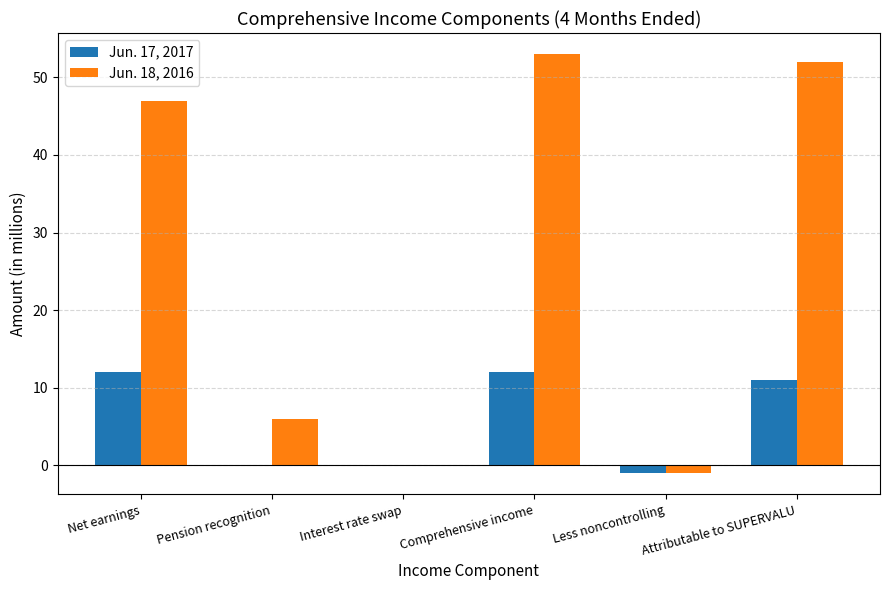

The value of Jun. 18, 2016 at Attributable to SUPERVALU is 52. True or false?

True